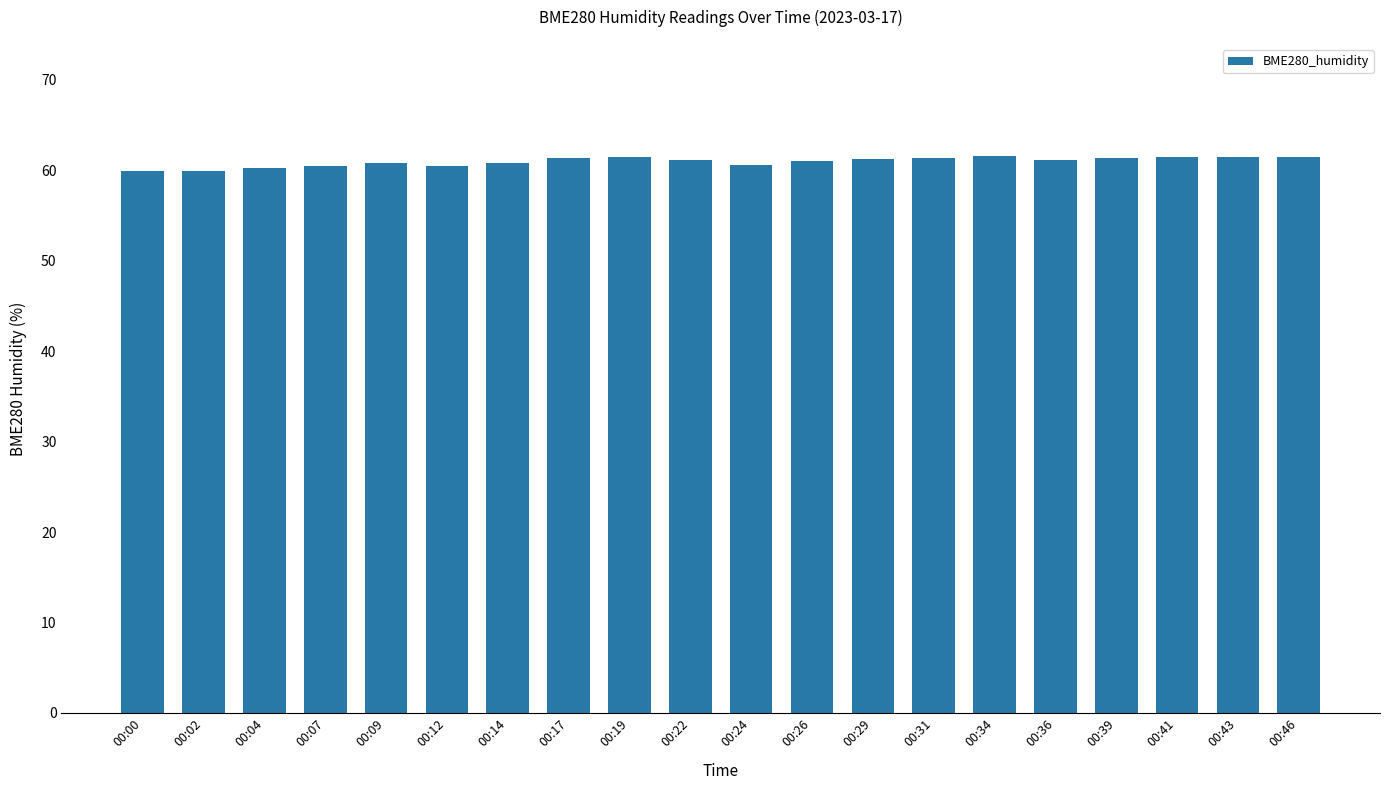

What is the sum of the values at 00:31 and 00:41?

122.8